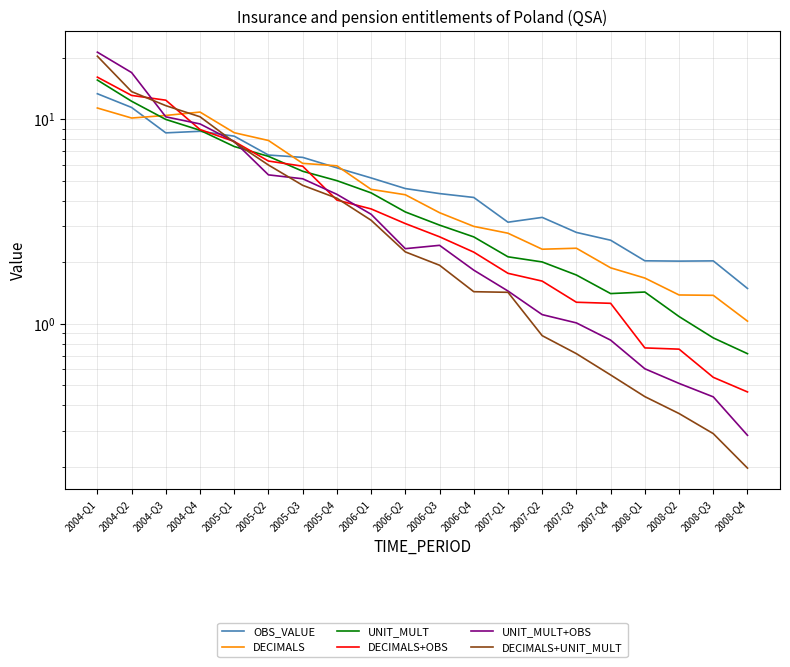

What is the difference between the maximum and minimum values in the DECIMALS+OBS series?

15.6